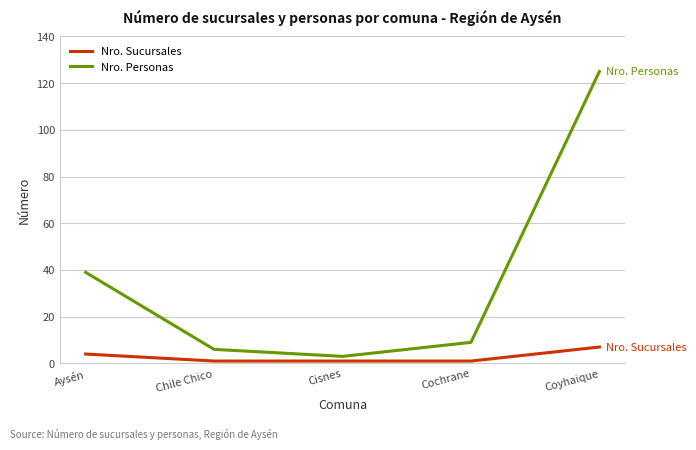

What is the difference between the maximum and second lowest values in the Nro. Personas series?

119